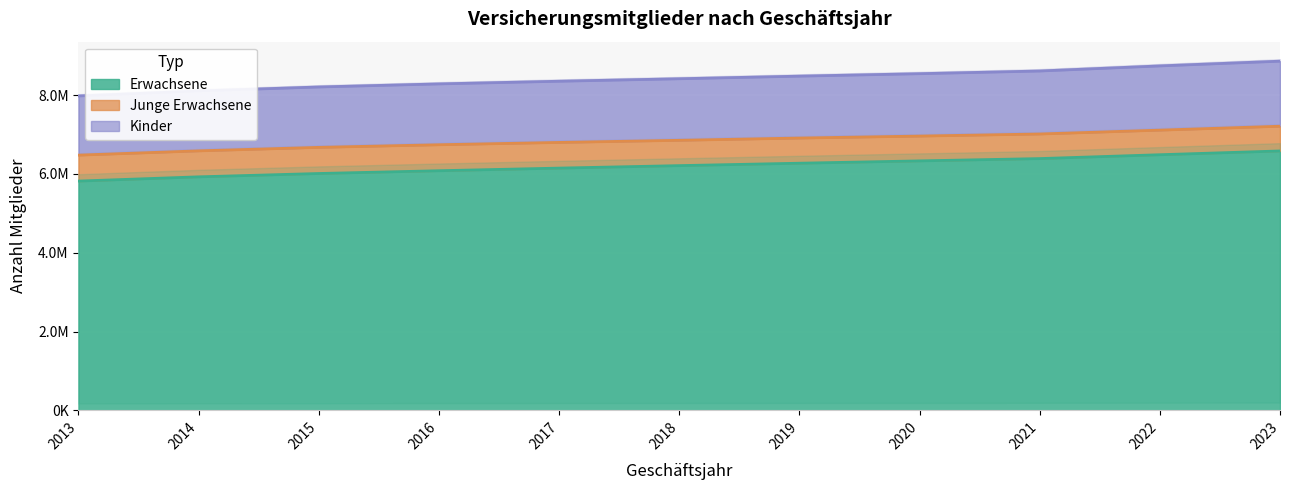

At which label does Erwachsene reach its peak?

2023